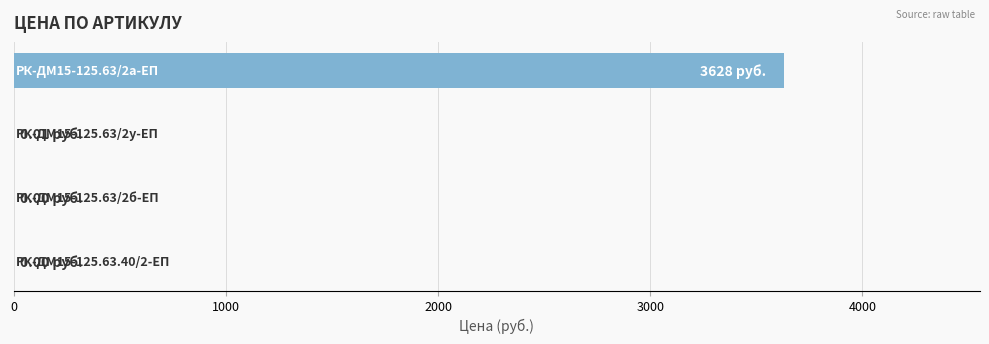

Count the number of values greater than 0.

2